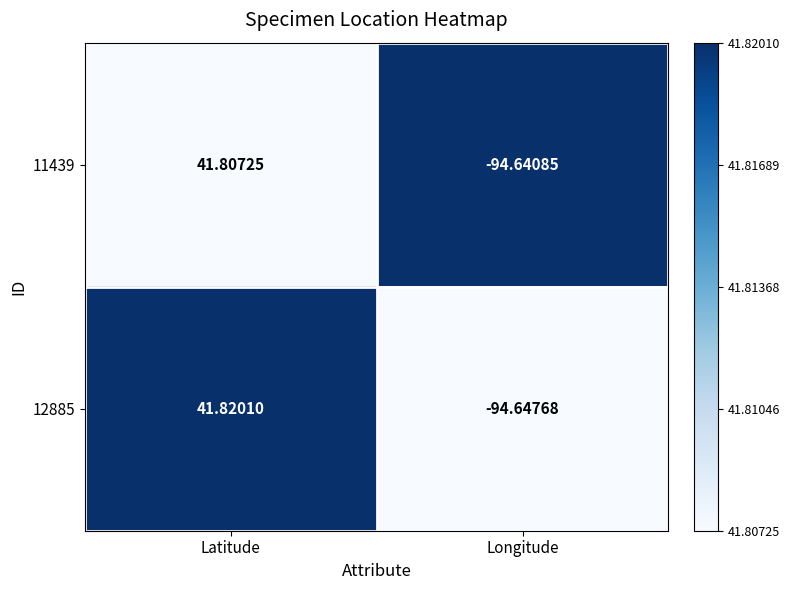

Rank the series at Latitude from highest to lowest value.

12885, 11439